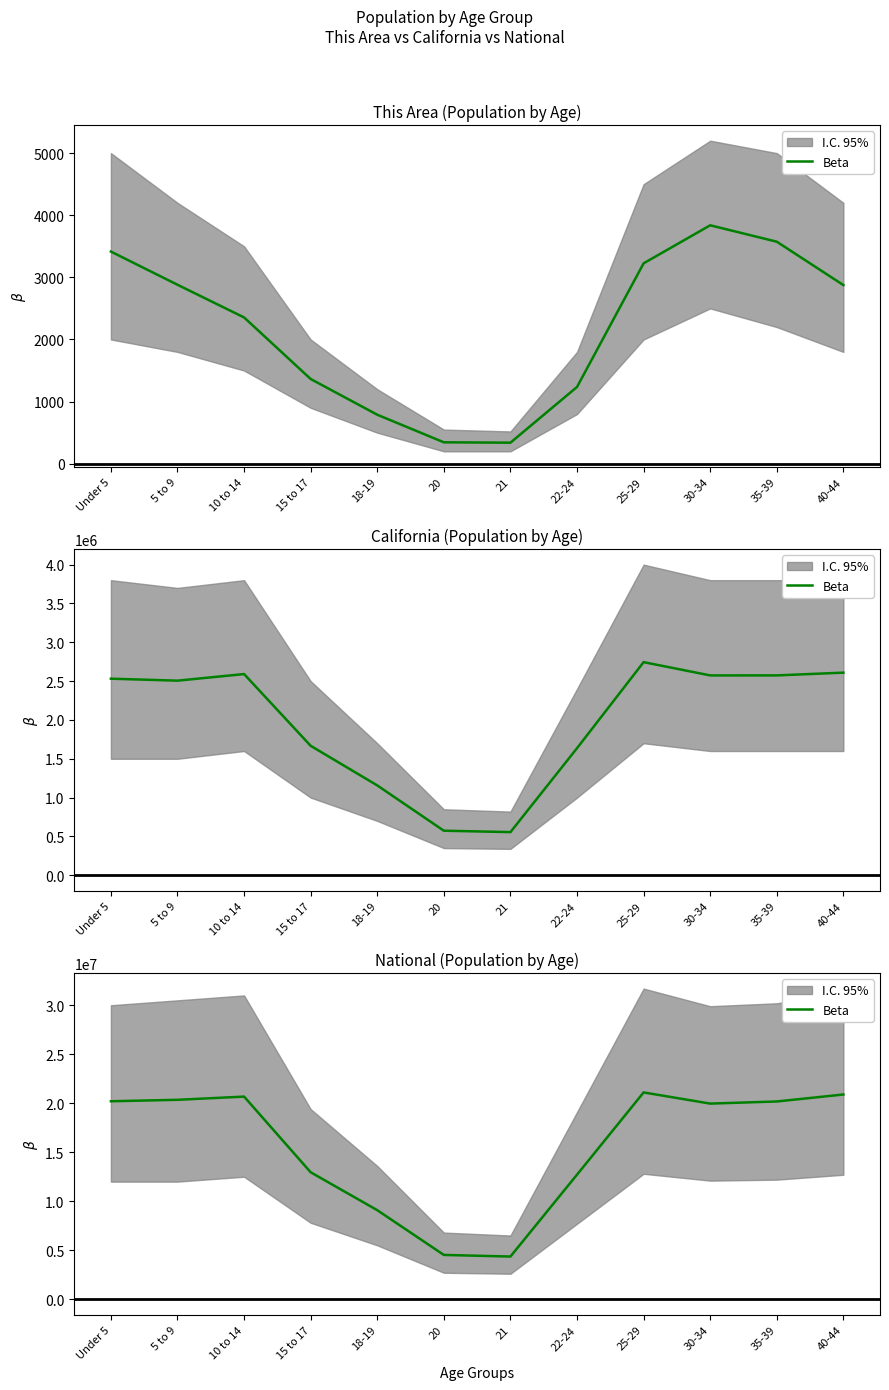

What is the difference between the second highest and second lowest values?

16371835